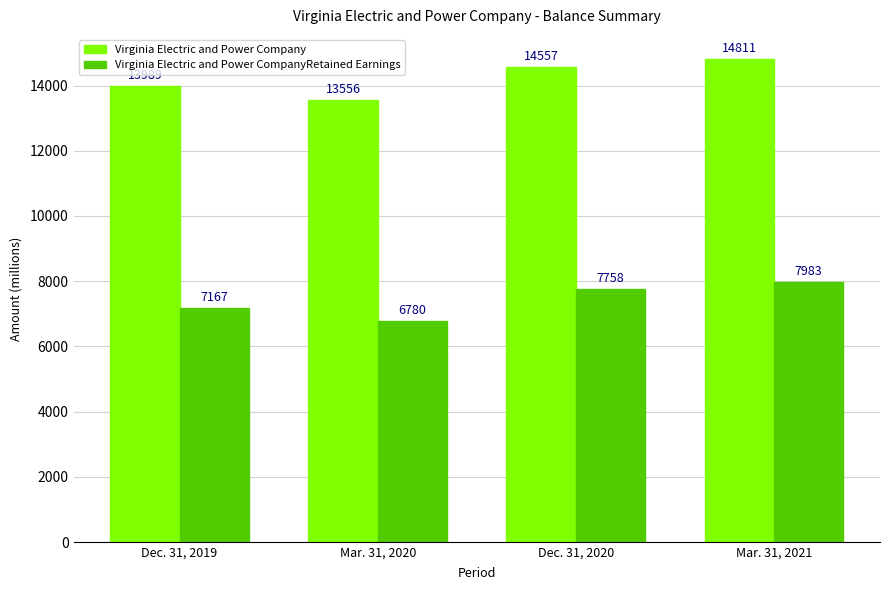

What position from the right is Dec. 31, 2019?

4